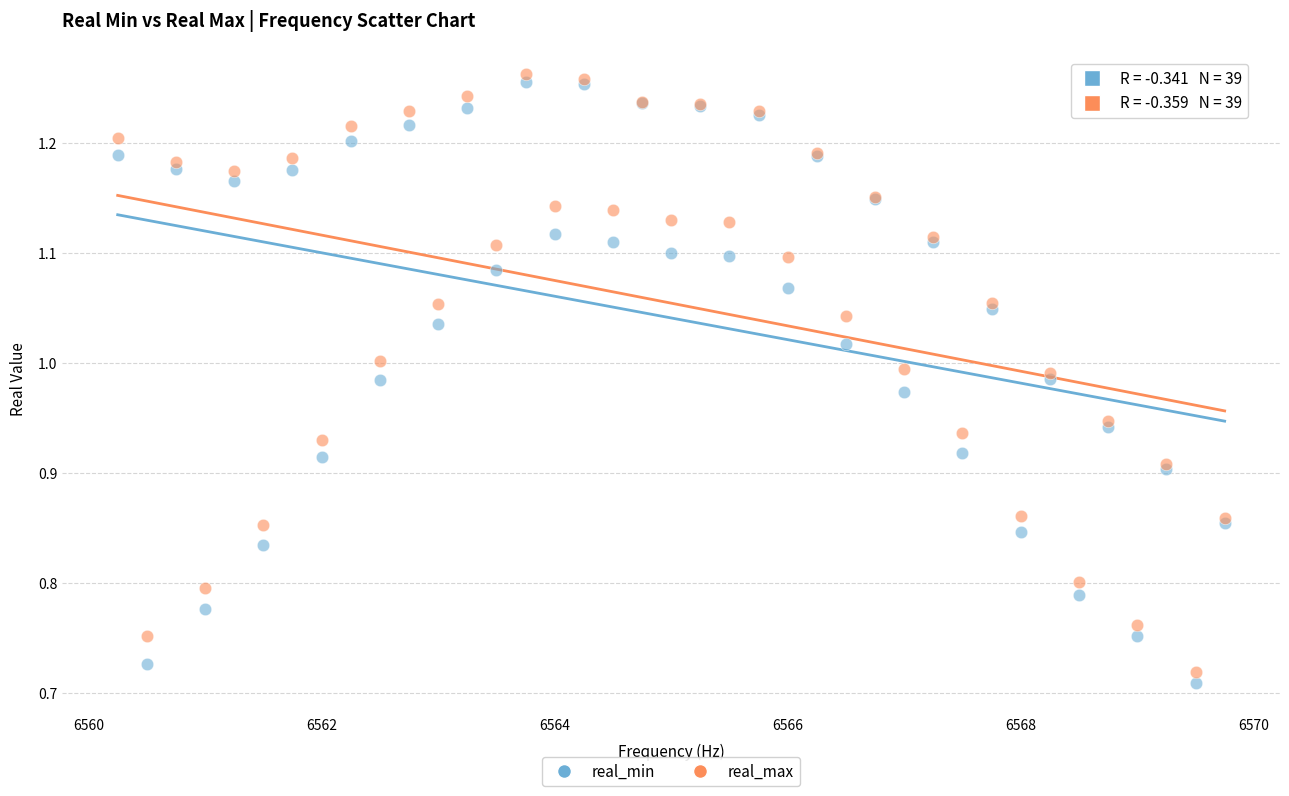

What is the X range (max minus min) for the scatter plot?

9.5